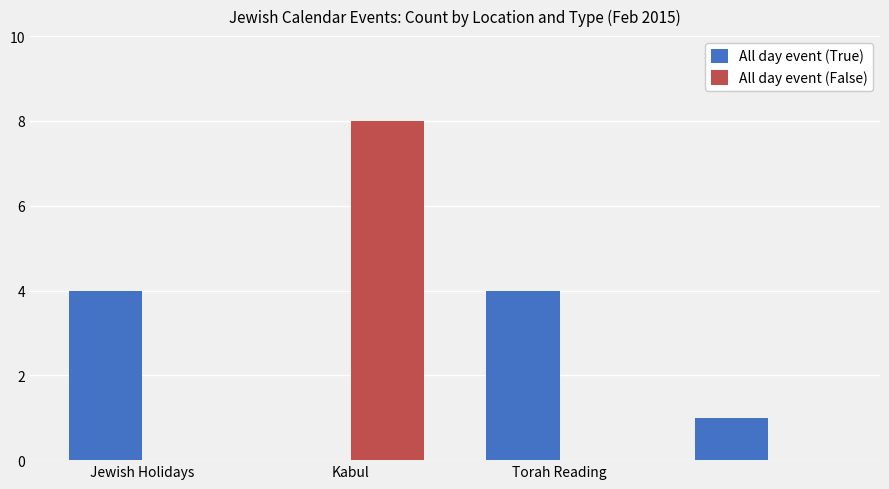

What is the maximum value shown in the chart?

8